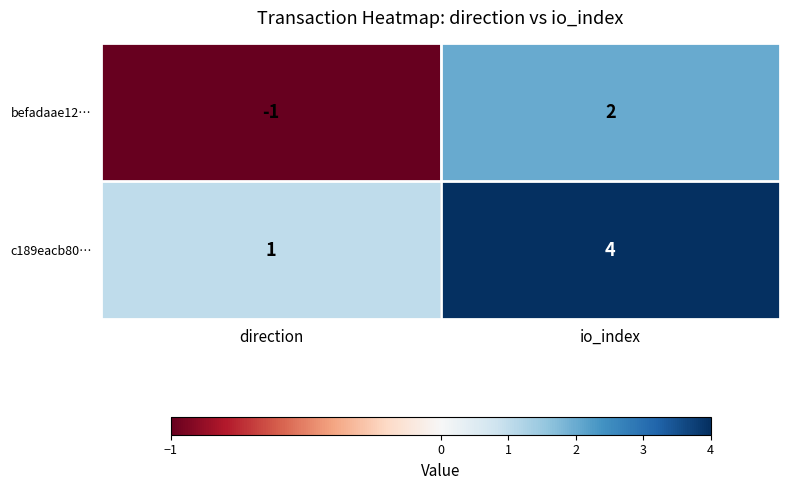

True or false: c189eacb80… has a value of 1 at direction.

True